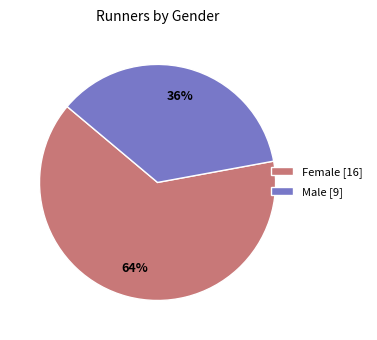

Is there any slice that represents more than half of the pie?

Yes